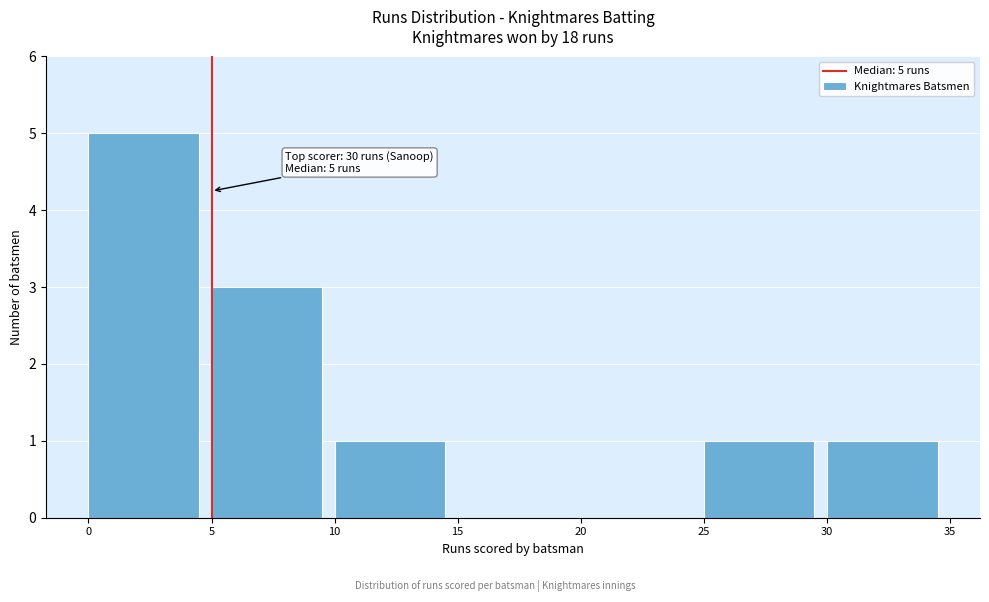

Which range on the x-axis has the tallest bar?

0 to 5